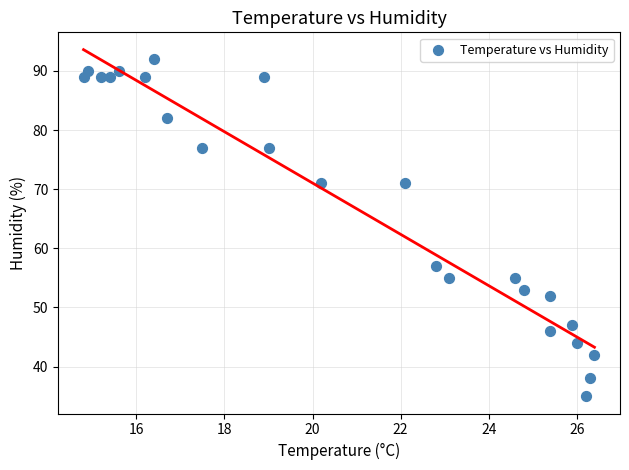

What Y value in the scatter plot is closest to 63?

57